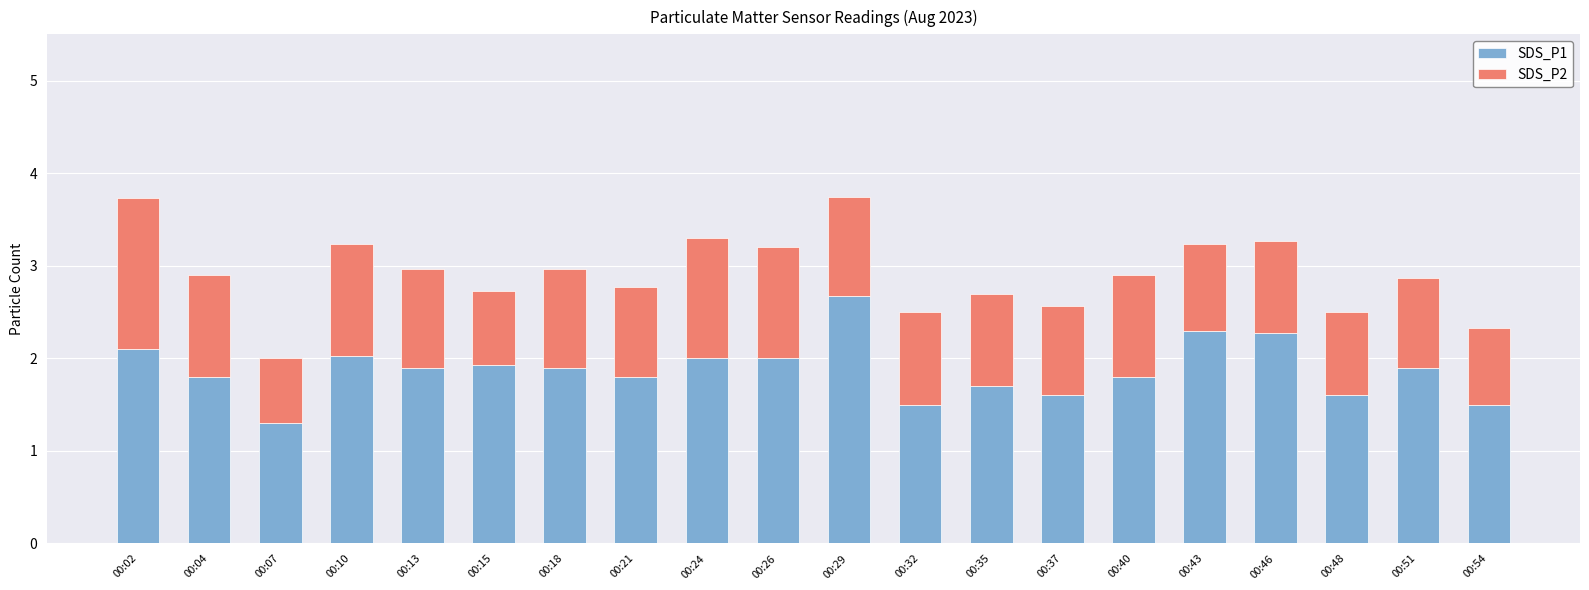

What is the lowest value of the SDS_P1 series?

1.3